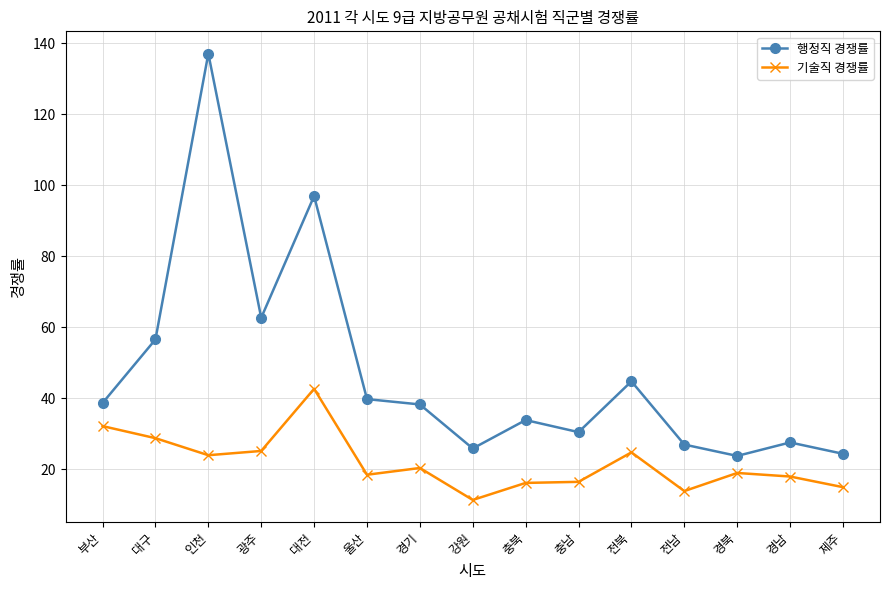

True or false: 기술직 경쟁률 has a value of 15.0 at 제주.

True